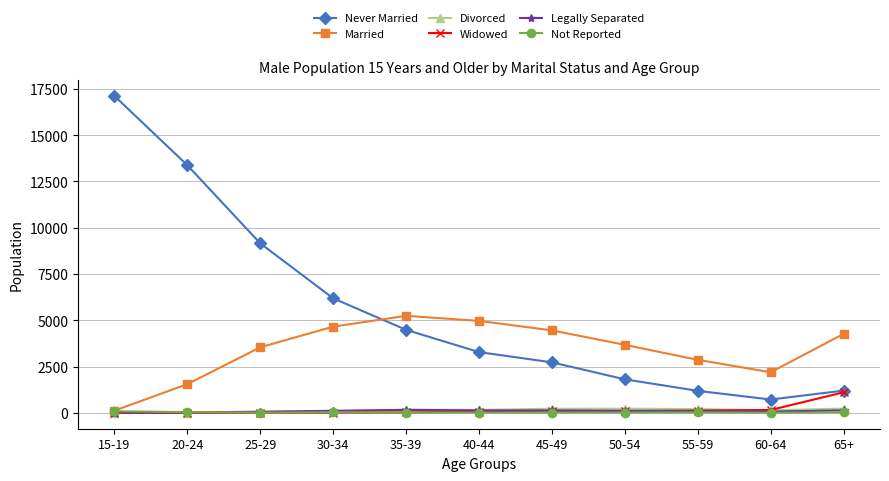

Which series changed the most between 25-29 and 45-49?

Never Married